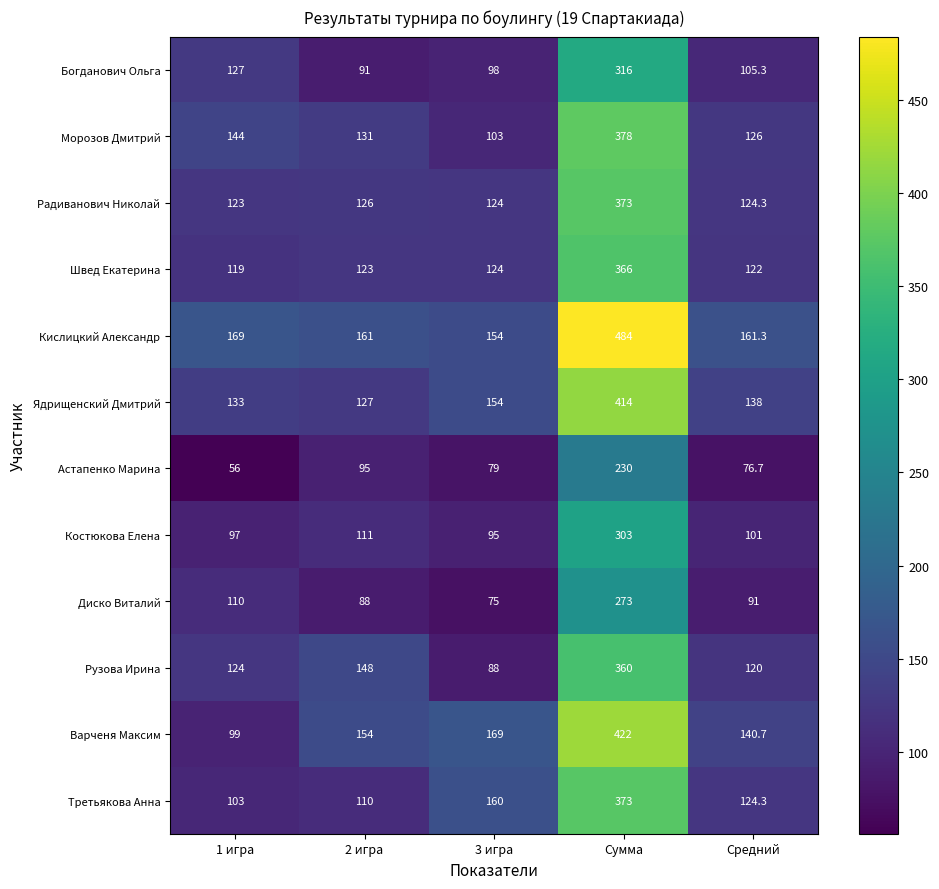

What is the difference between the Варченя Максим values at 1 игра and Сумма?

323.0